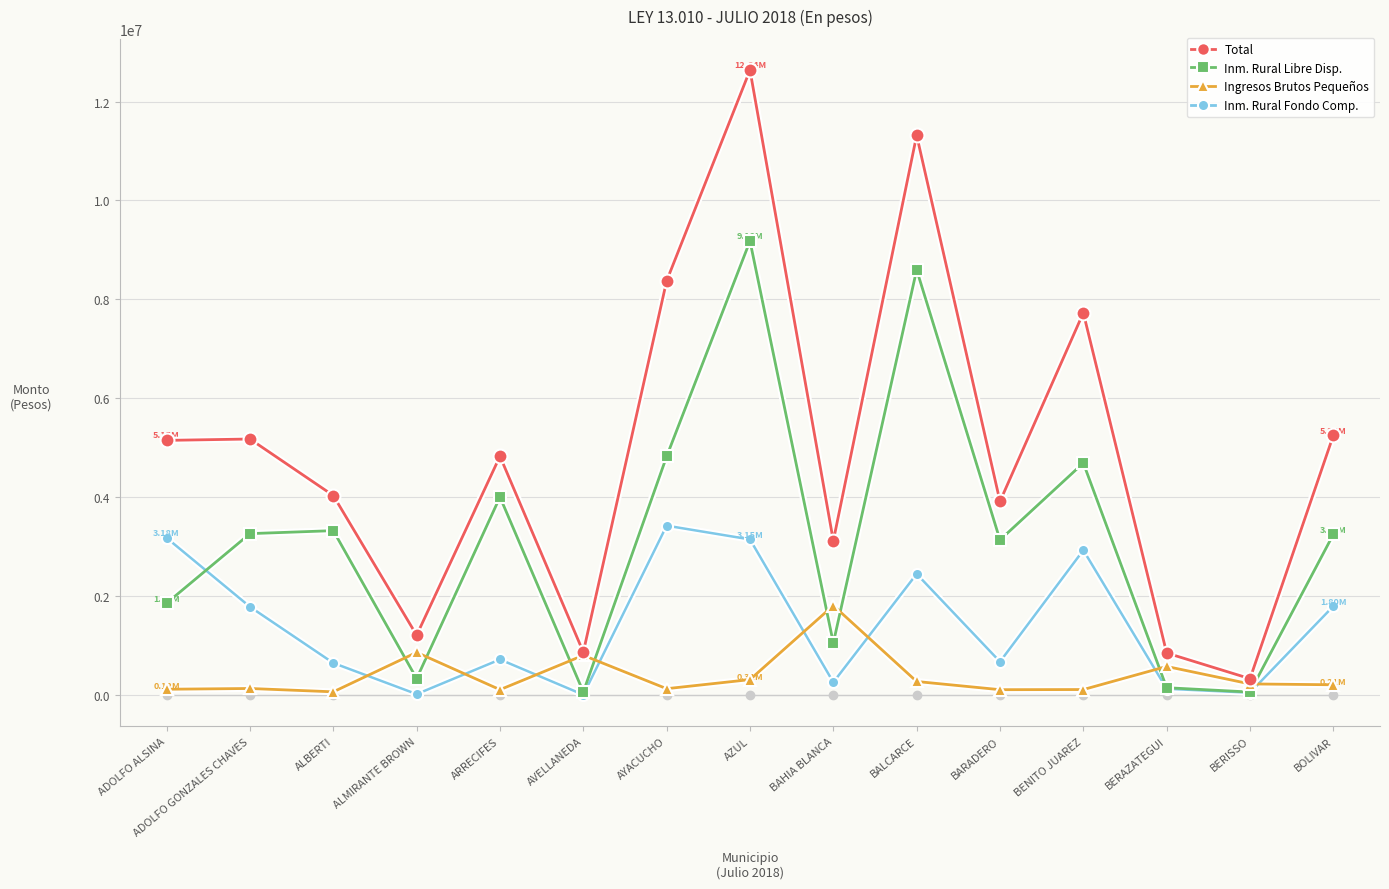

What is the minimum value shown in the chart?

3988.5